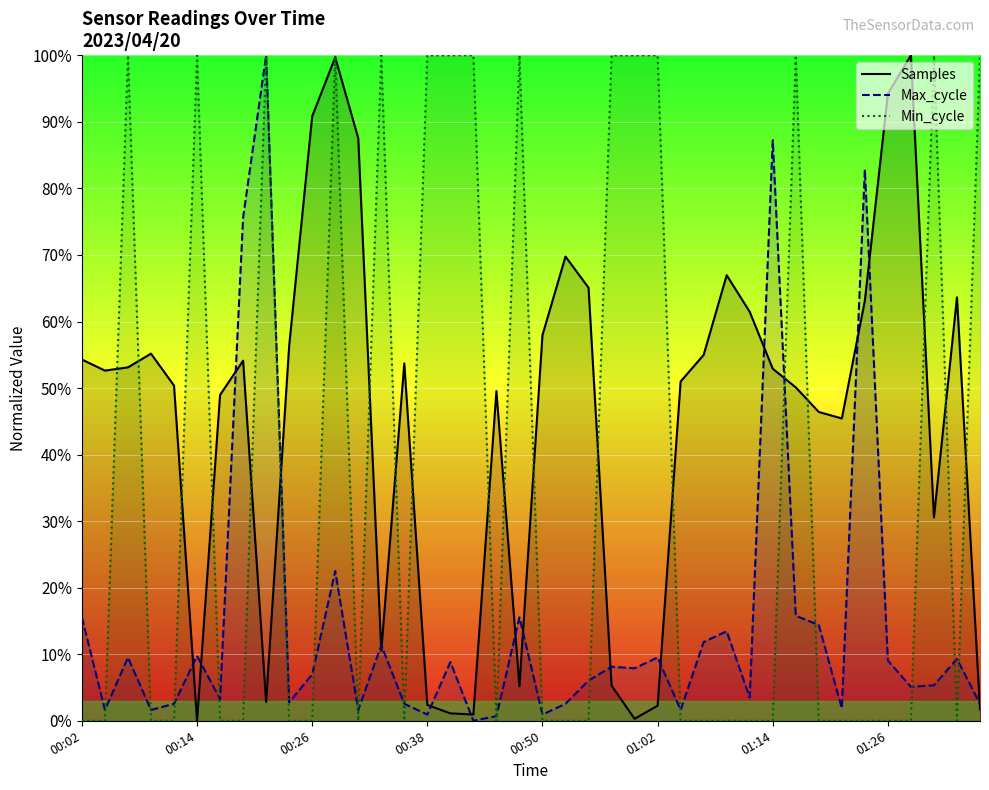

How many distinct data groups are displayed?

3